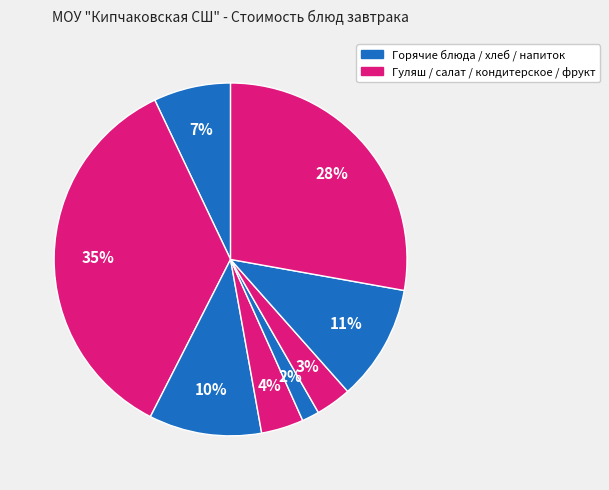

To the nearest percent, what is the average slice percentage?

12%